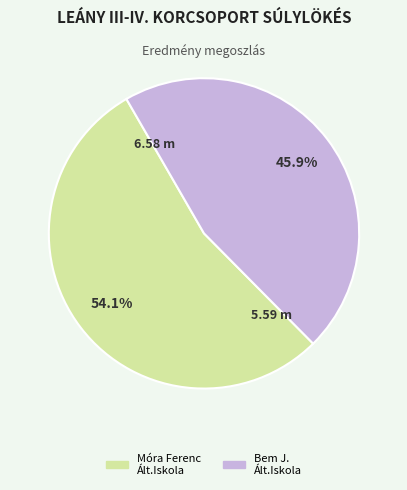

Is there a majority slice in this chart?

Yes